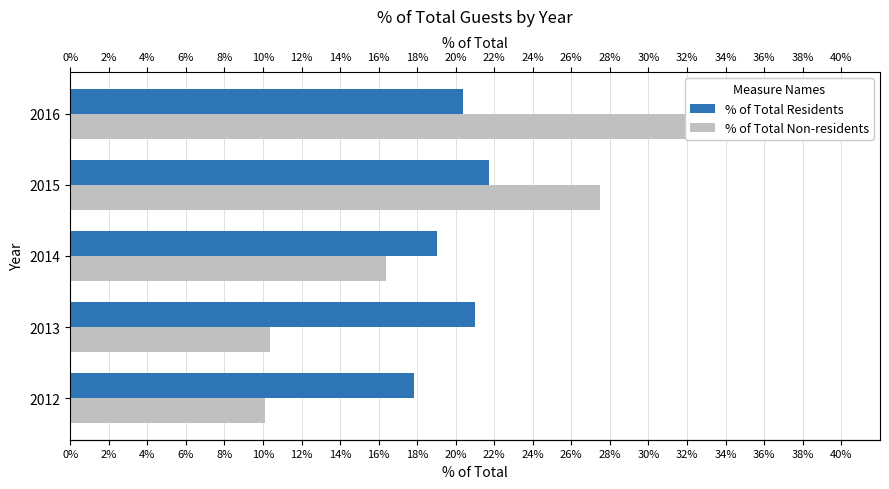

What is the difference between the maximum and minimum values in the % of Total Residents series?

3.9